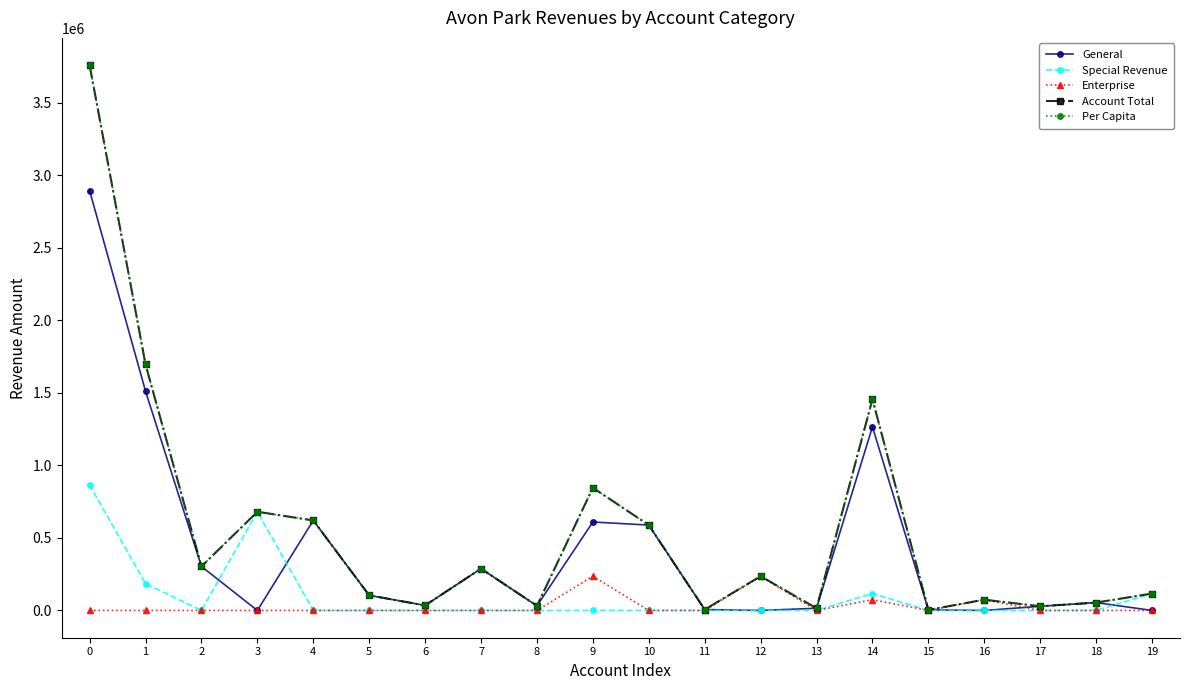

What is the sum of all Account Total values?

10941715.0